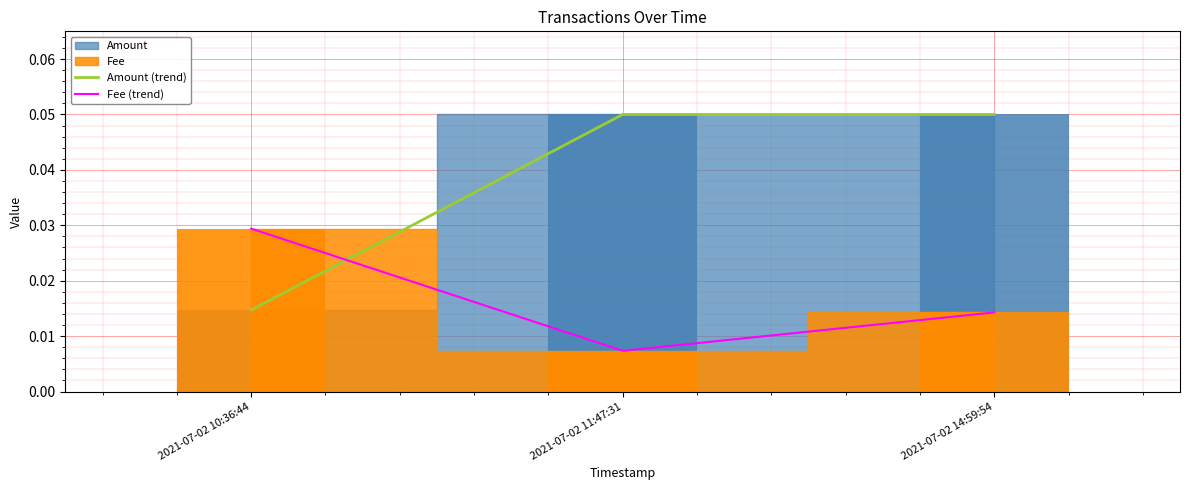

Which series changed the most between 2021-07-02 11:47:31 and 2021-07-02 14:59:54?

Fee (trend)